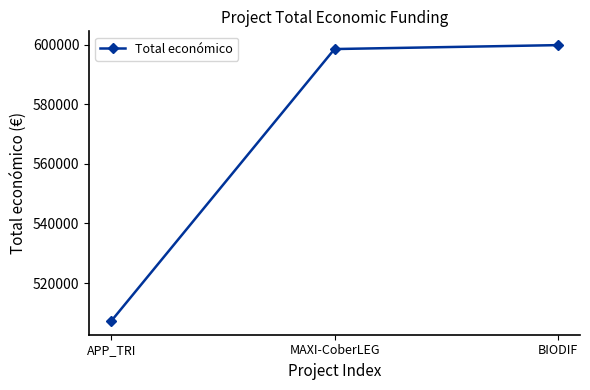

List the labels in order of value, smallest first.

APP_TRI, MAXI-CoberLEG, BIODIF